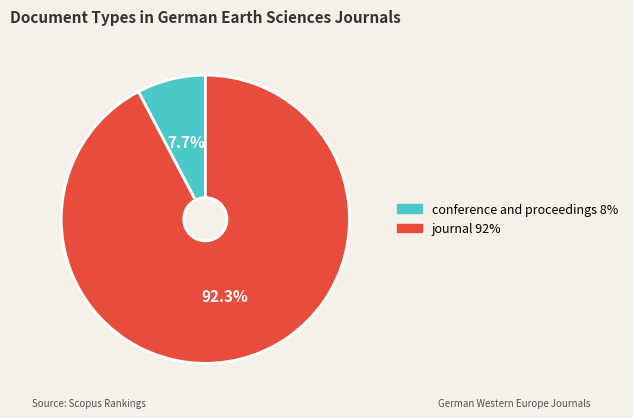

Which has a higher value, journal or conference and proceedings?

journal